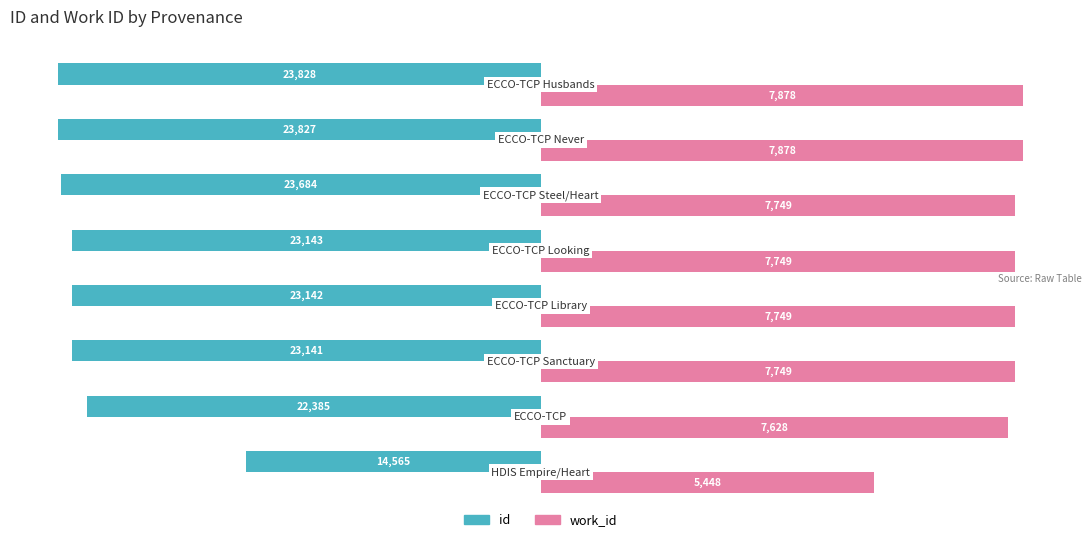

What are all the series names shown in the legend?

id, work_id